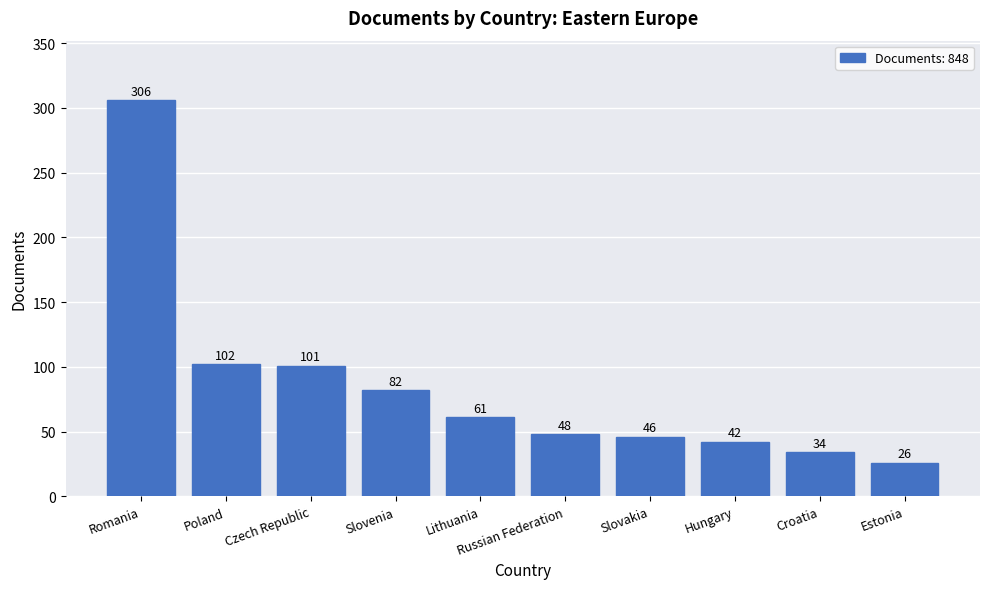

How many bars are there in total?

10